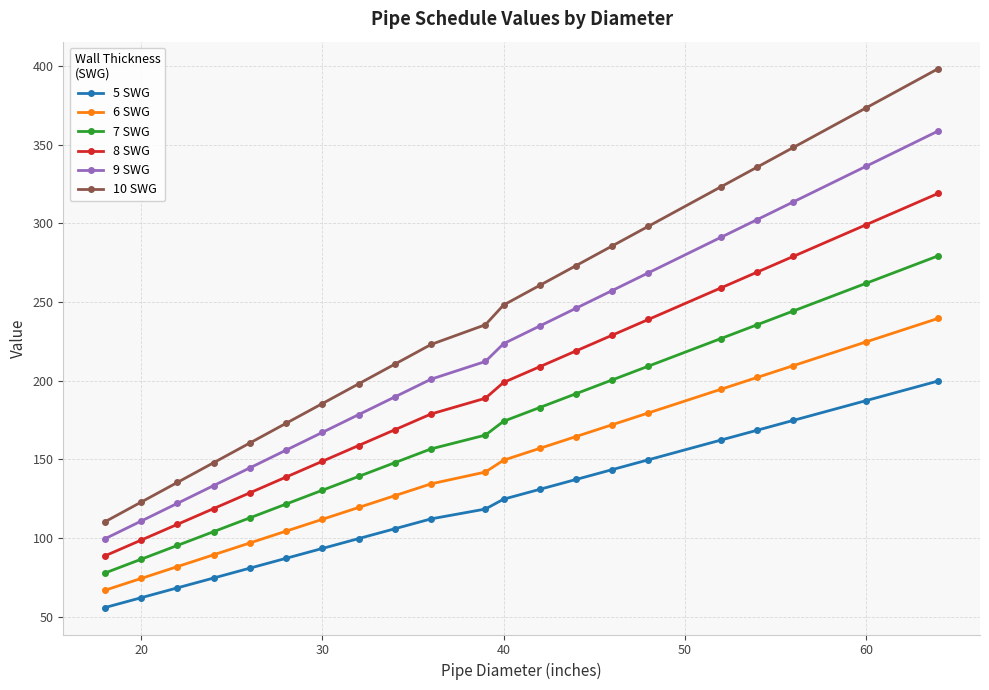

Rank the series by their maximum value, from lowest to highest.

5 SWG, 6 SWG, 7 SWG, 8 SWG, 9 SWG, 10 SWG